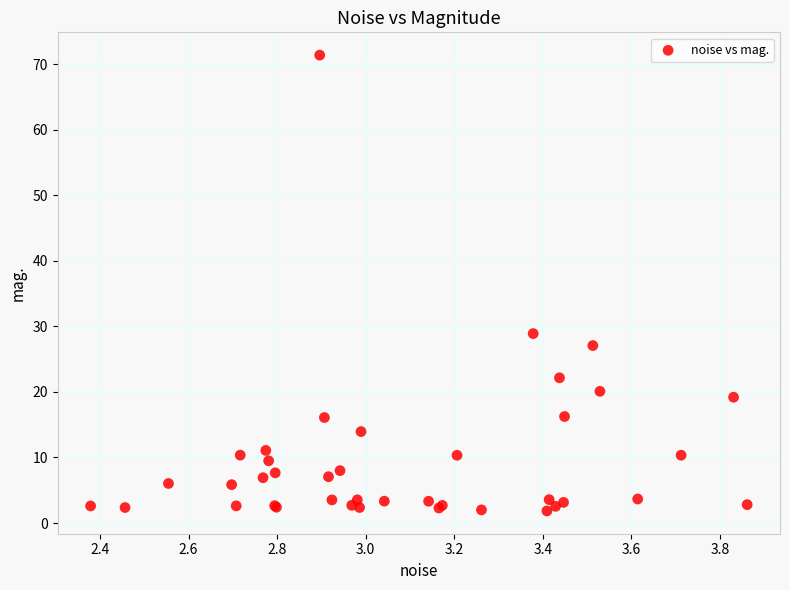

What Y value in the scatter plot is closest to 36?

28.9